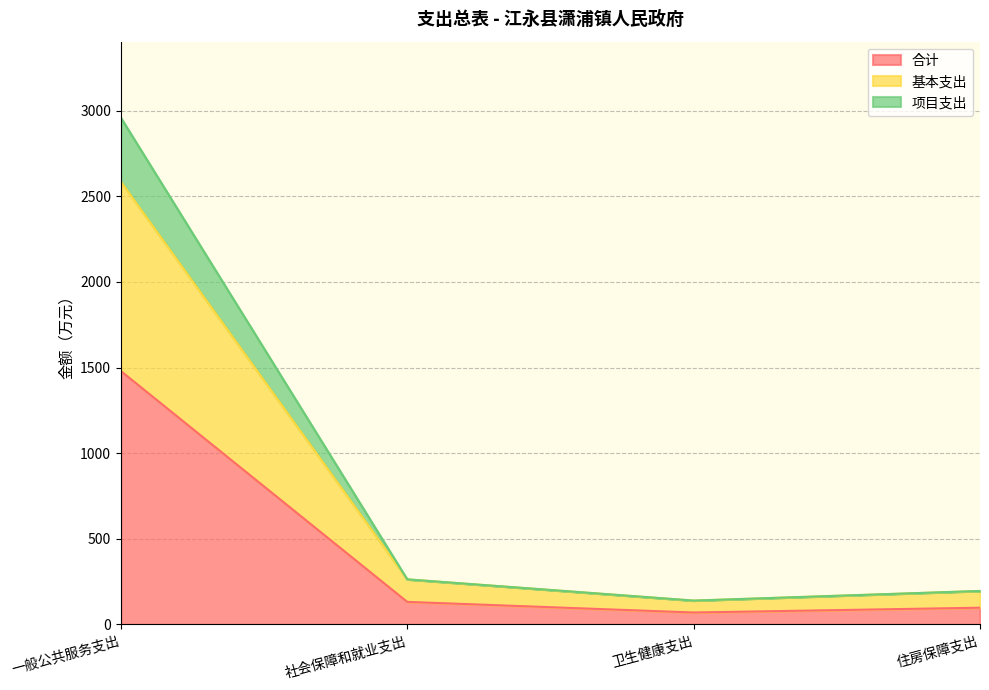

The 合计 series shows 1479.6 at 一般公共服务支出. True or false?

True